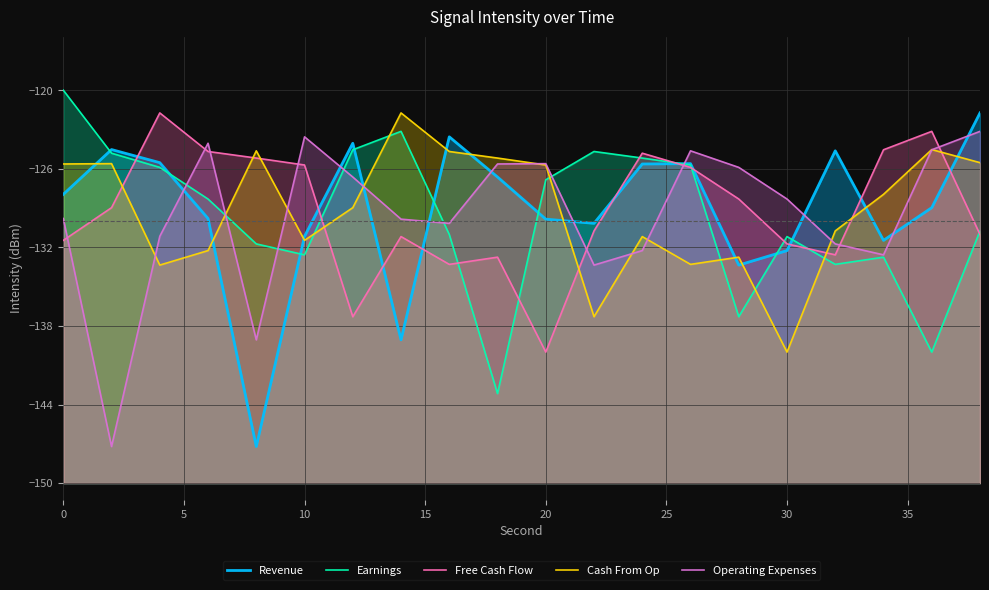

Which series has the largest range (max minus min)?

Revenue